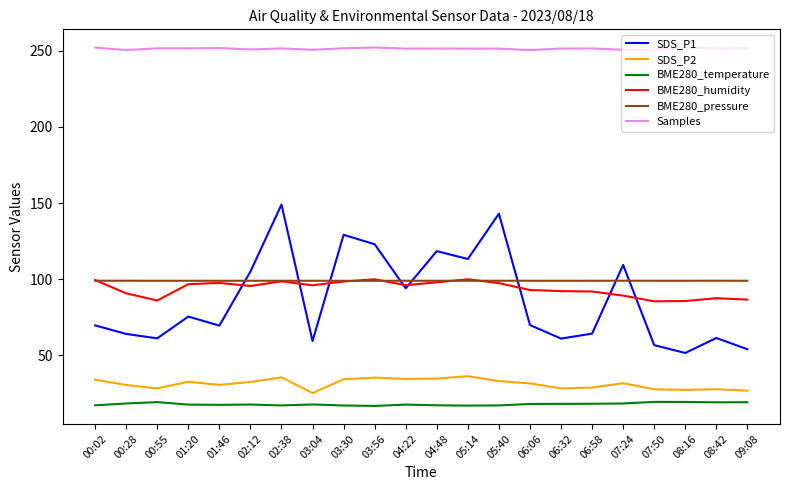

What is the minimum value shown in the chart?

16.9